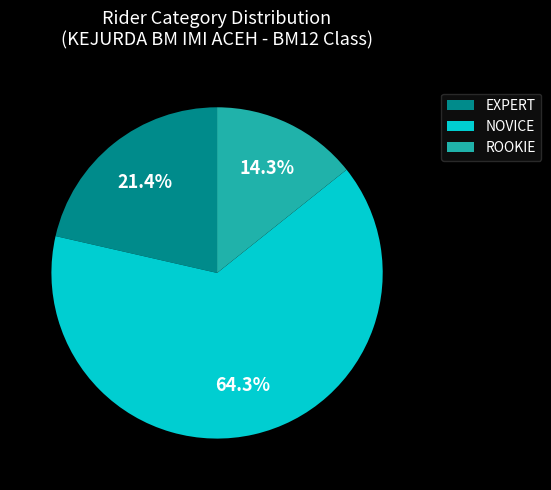

Combined, do NOVICE and ROOKIE account for over 50%?

Yes